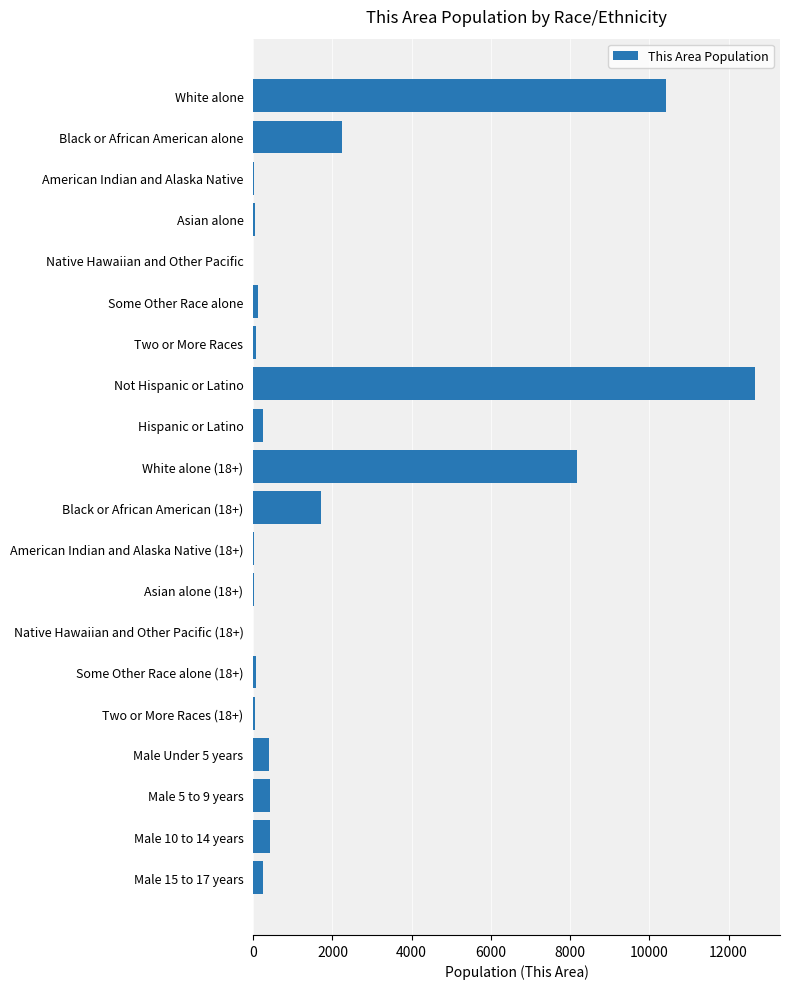

How many data points does each series have?

20